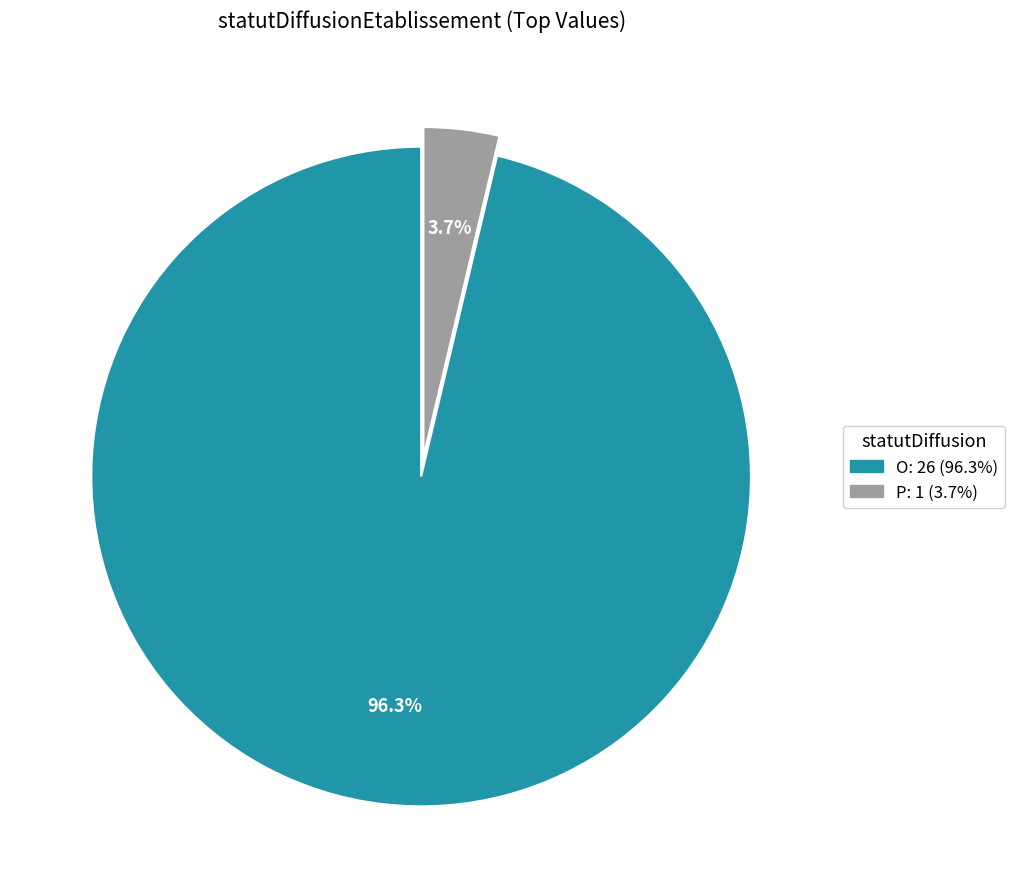

The O slice represents 96% of the pie. True or false?

True